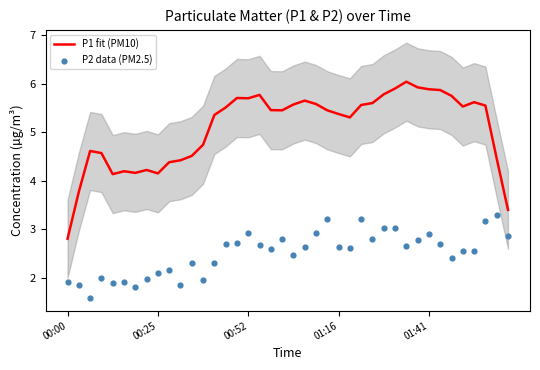

What are all the series names shown in the legend?

P1 fit (PM10), P2 data (PM2.5)